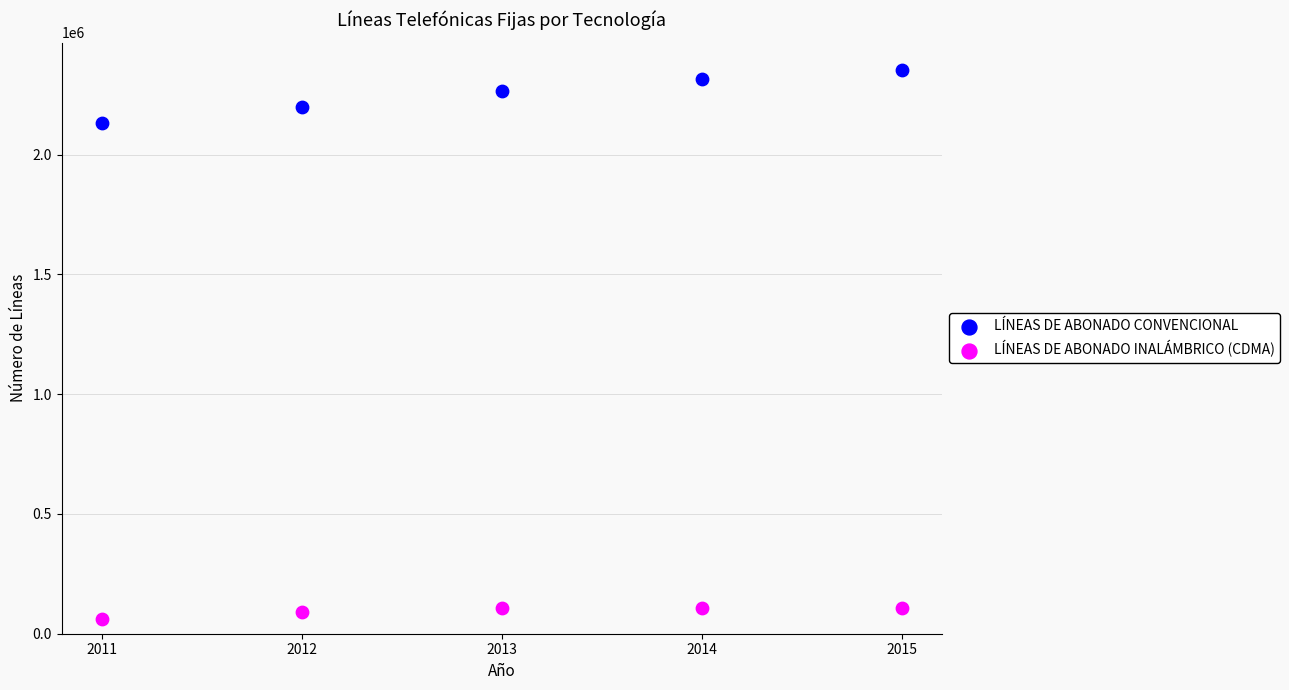

Across all data points, what is the range of X values (max minus min)?

4